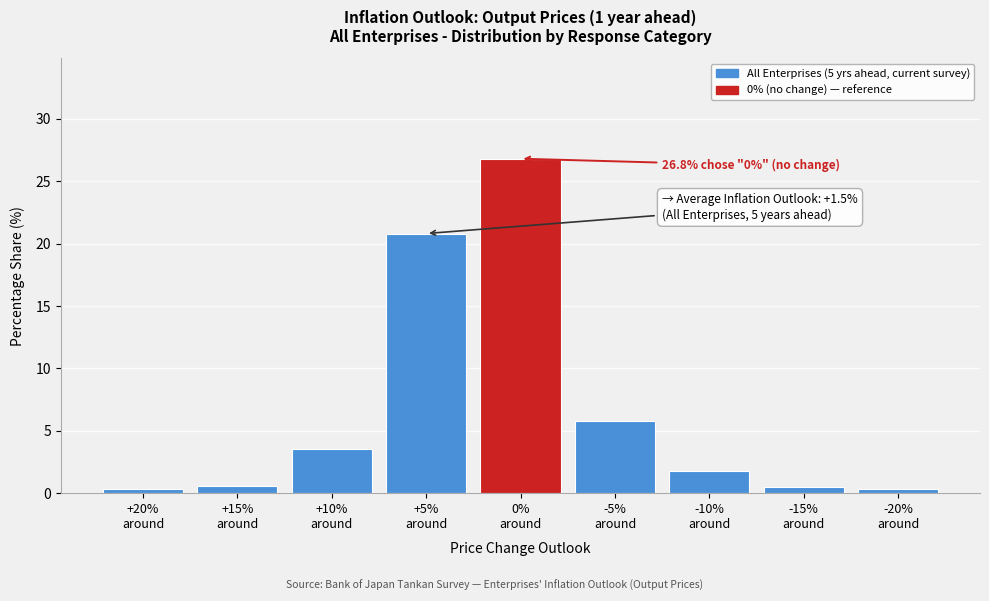

What is the difference between the second highest and minimum values?

20.5